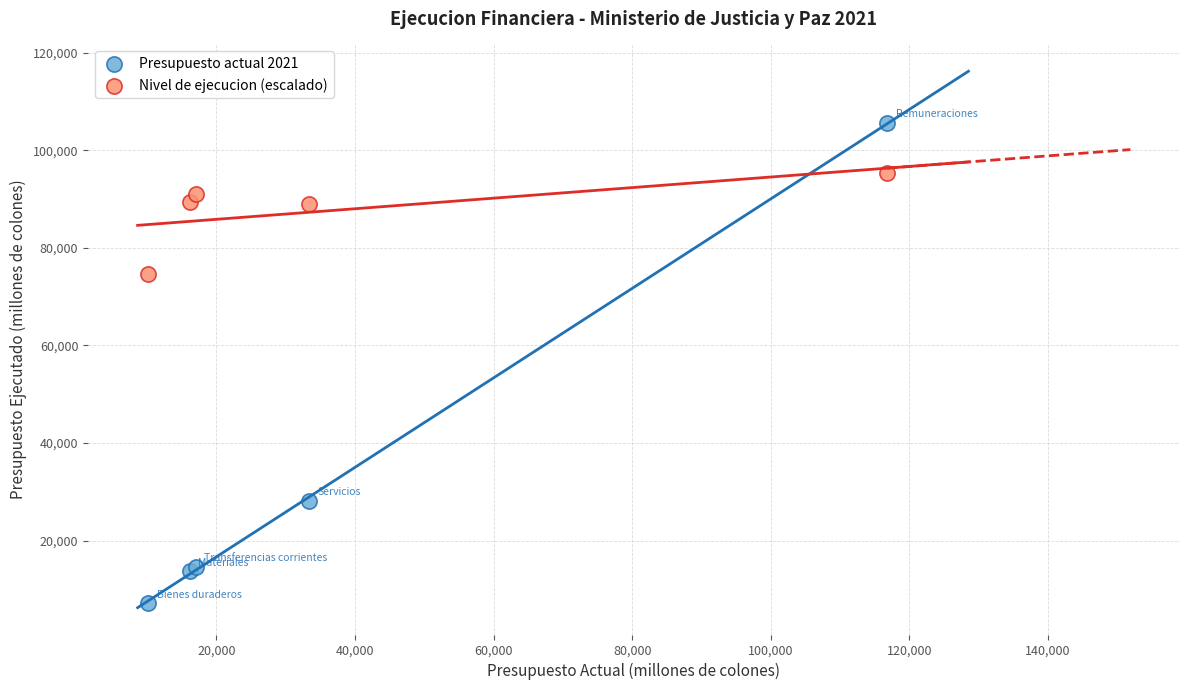

Which series contains the lowest Y value?

Presupuesto actual 2021